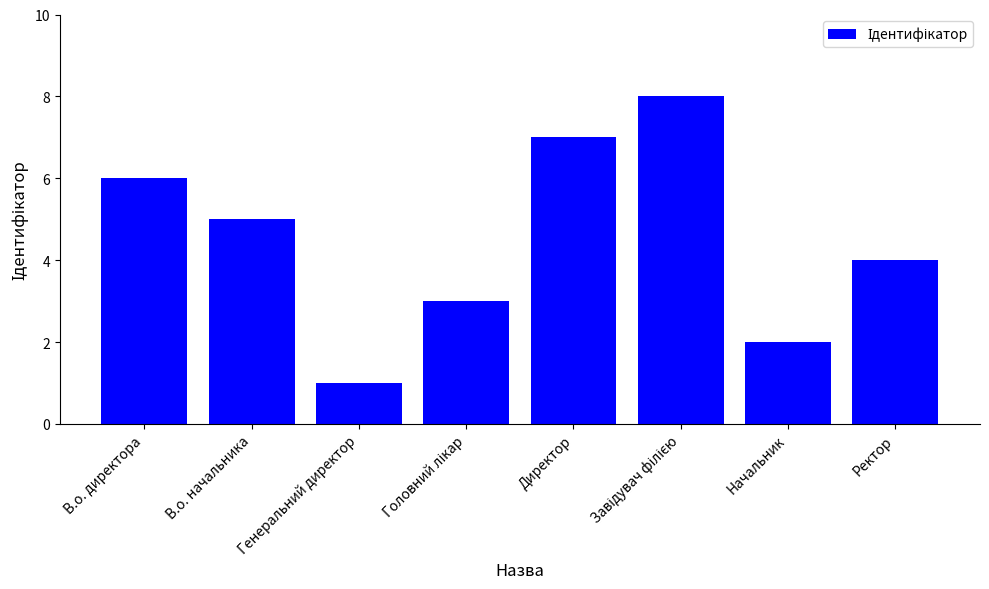

What is the label of the 8th bar from the right?

В.о. директора